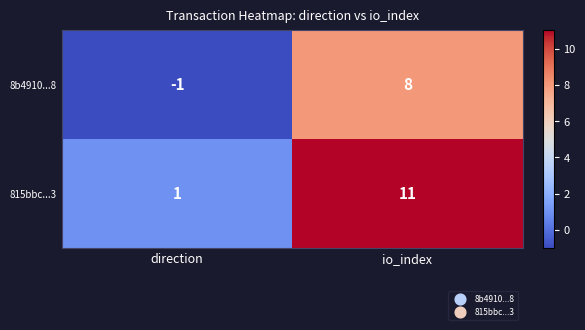

How many negative values does the 8b4910...8 series have?

1